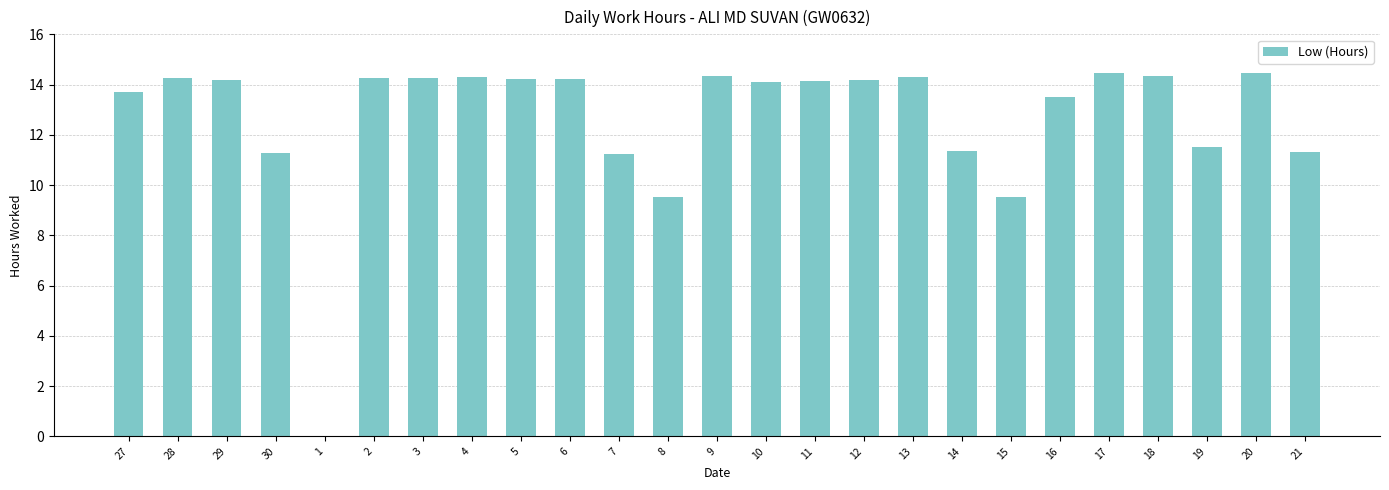

What is the sum of all values?

317.1